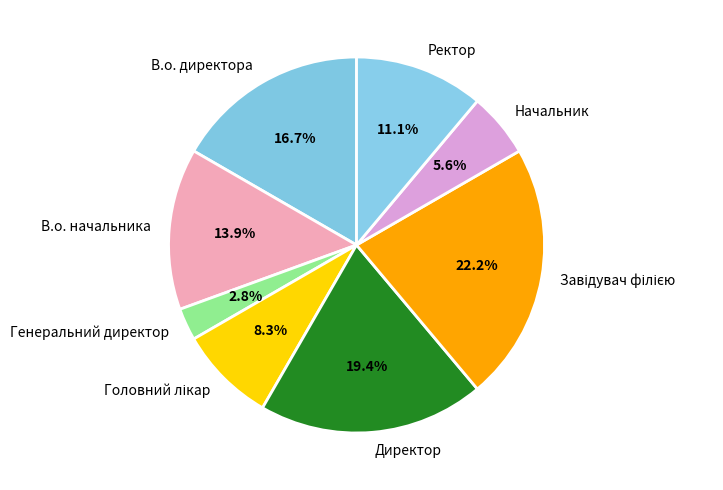

How many slices are in this pie chart?

8